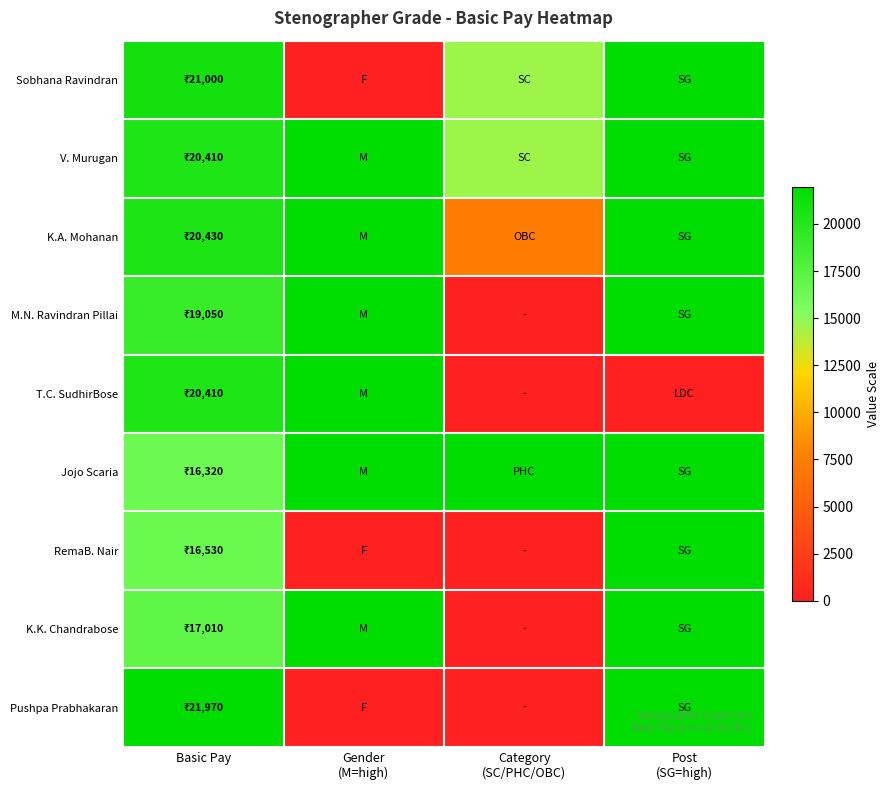

Reading left to right, transcribe all the data shown in this chart.

Sobhana Ravindran: Basic Pay=21000.0	Gender
(M=high)=0.0	Category
(SC/PHC/OBC)=14646.7	Post
(SG=high)=21970.0
V. Murugan: Basic Pay=20410.0	Gender
(M=high)=21970.0	Category
(SC/PHC/OBC)=14646.7	Post
(SG=high)=21970.0
K.A. Mohanan: Basic Pay=20430.0	Gender
(M=high)=21970.0	Category
(SC/PHC/OBC)=7323.3	Post
(SG=high)=21970.0
M.N. Ravindran Pillai: Basic Pay=19050.0	Gender
(M=high)=21970.0	Category
(SC/PHC/OBC)=0.0	Post
(SG=high)=21970.0
T.C. SudhirBose: Basic Pay=20410.0	Gender
(M=high)=21970.0	Category
(SC/PHC/OBC)=0.0	Post
(SG=high)=0.0
Jojo Scaria: Basic Pay=16320.0	Gender
(M=high)=21970.0	Category
(SC/PHC/OBC)=21970.0	Post
(SG=high)=21970.0
RemaB. Nair: Basic Pay=16530.0	Gender
(M=high)=0.0	Category
(SC/PHC/OBC)=0.0	Post
(SG=high)=21970.0
K.K. Chandrabose: Basic Pay=17010.0	Gender
(M=high)=21970.0	Category
(SC/PHC/OBC)=0.0	Post
(SG=high)=21970.0
Pushpa Prabhakaran: Basic Pay=21970.0	Gender
(M=high)=0.0	Category
(SC/PHC/OBC)=0.0	Post
(SG=high)=21970.0